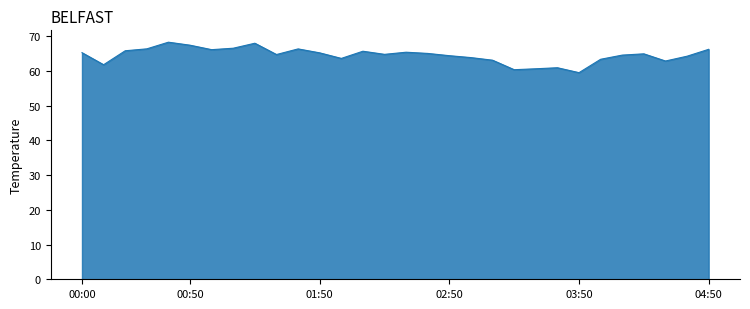

What is the difference between the maximum and minimum values?

8.8